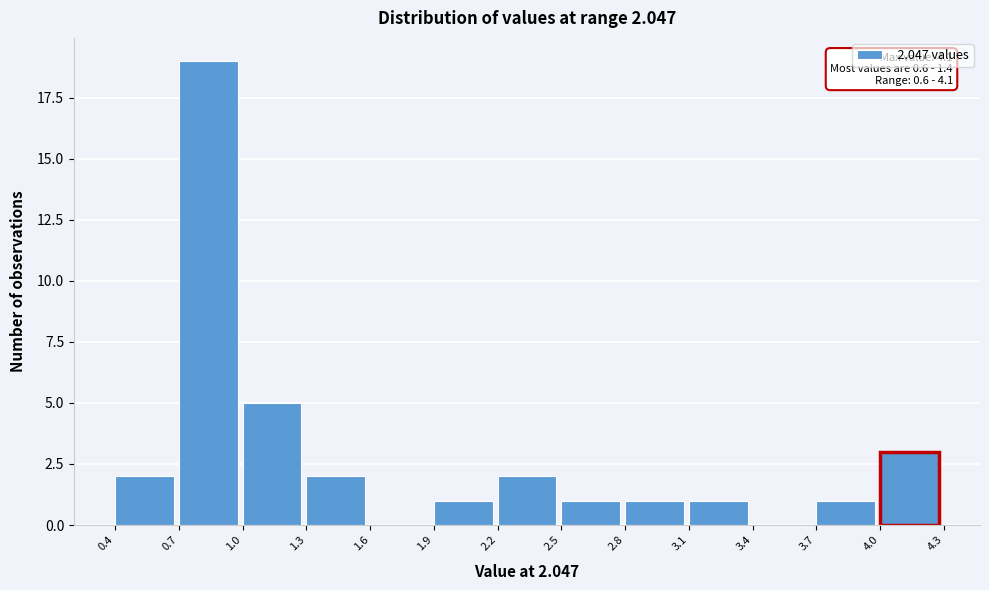

Which range on the x-axis has the tallest bar?

0.7 to 1.0